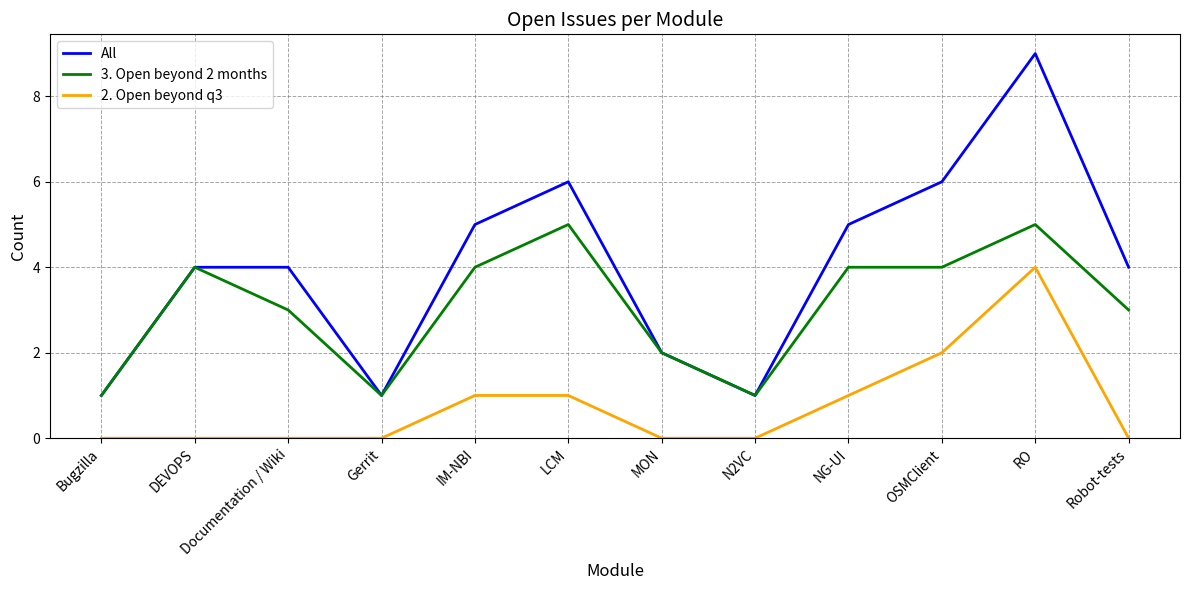

The 2. Open beyond q3 series shows 0 at Robot-tests. True or false?

True